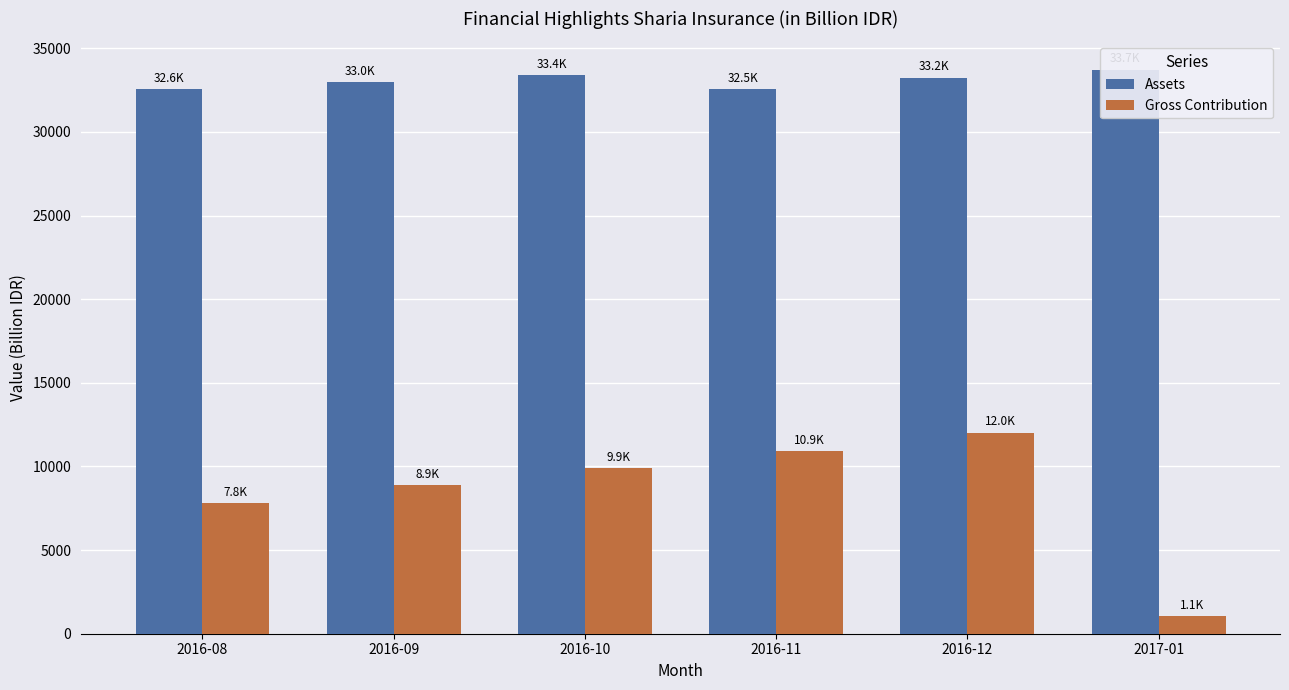

Which category has the highest value across all series?

2017-01